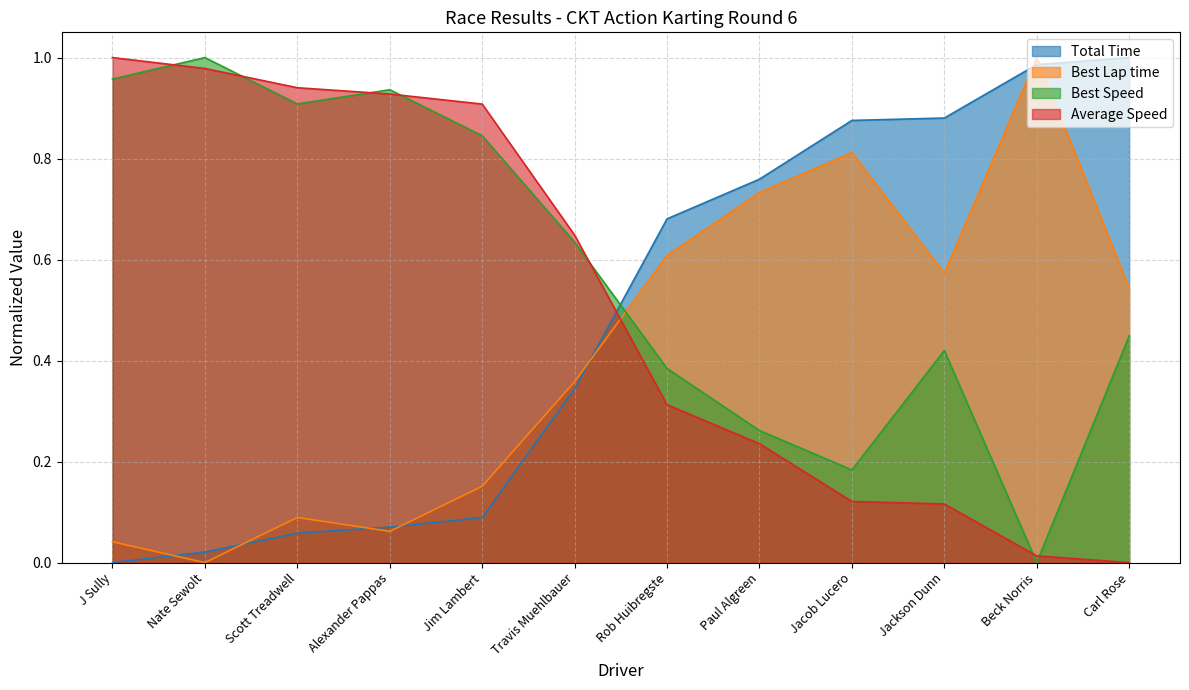

Between Alexander Pappas and J Sully, which is larger?

Alexander Pappas